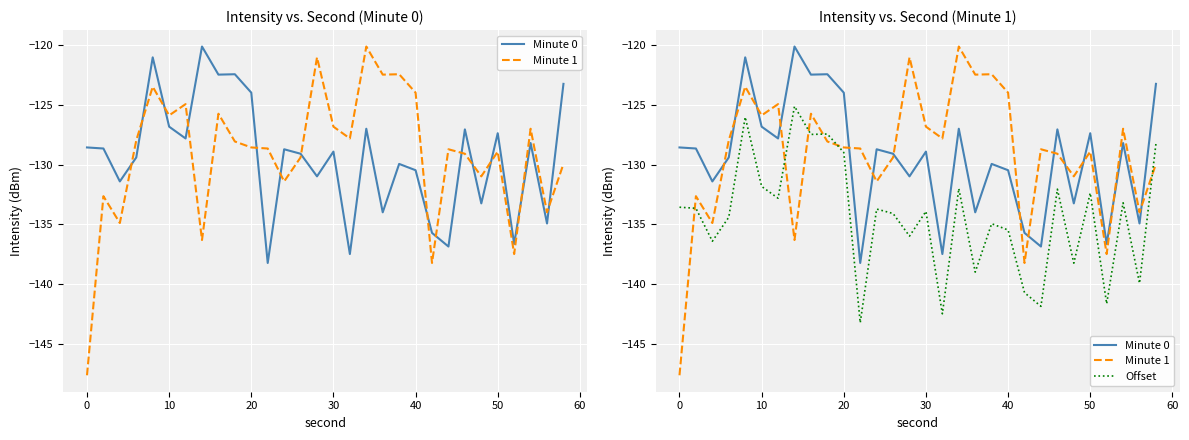

What is the minimum value shown in the chart?

-147.6